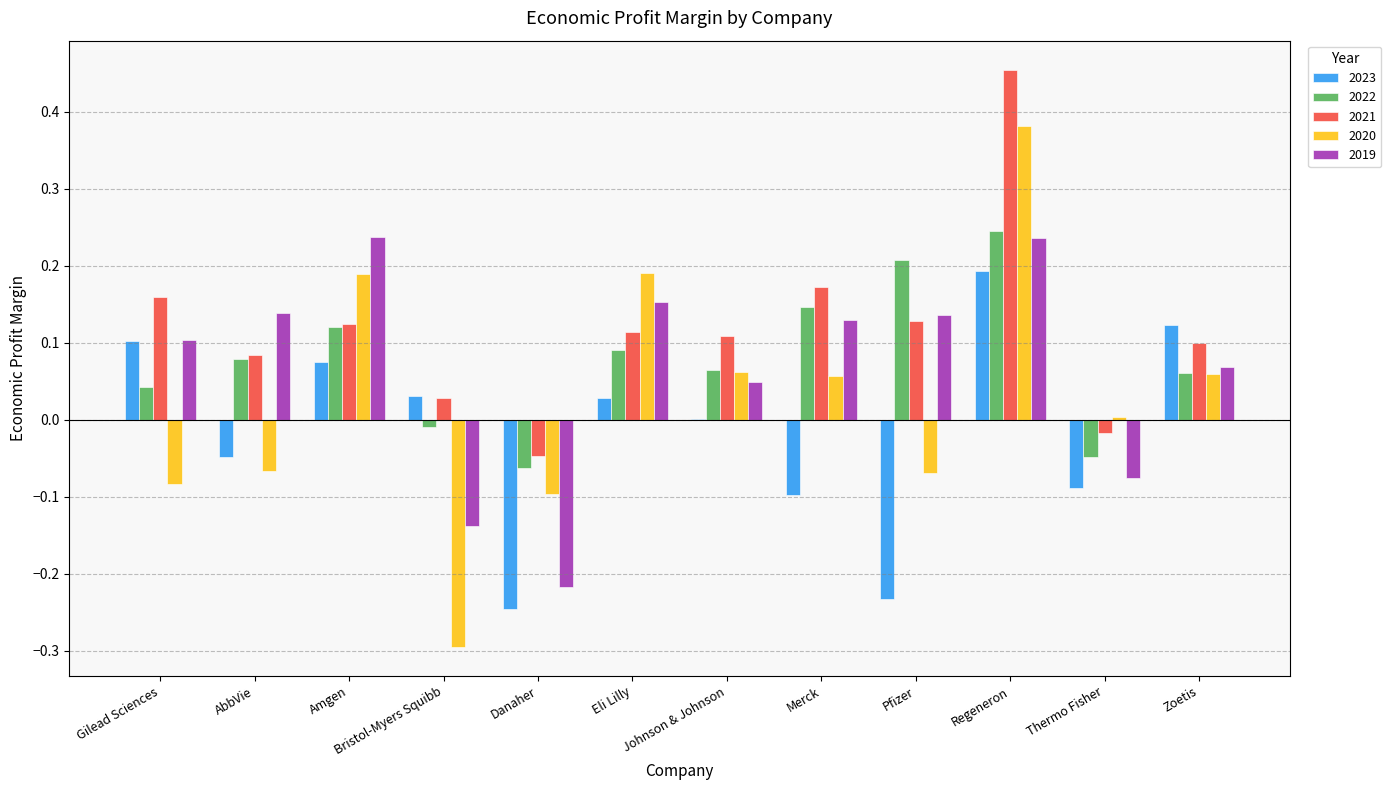

Is it true that 2021 equals 0.1 at Amgen?

True